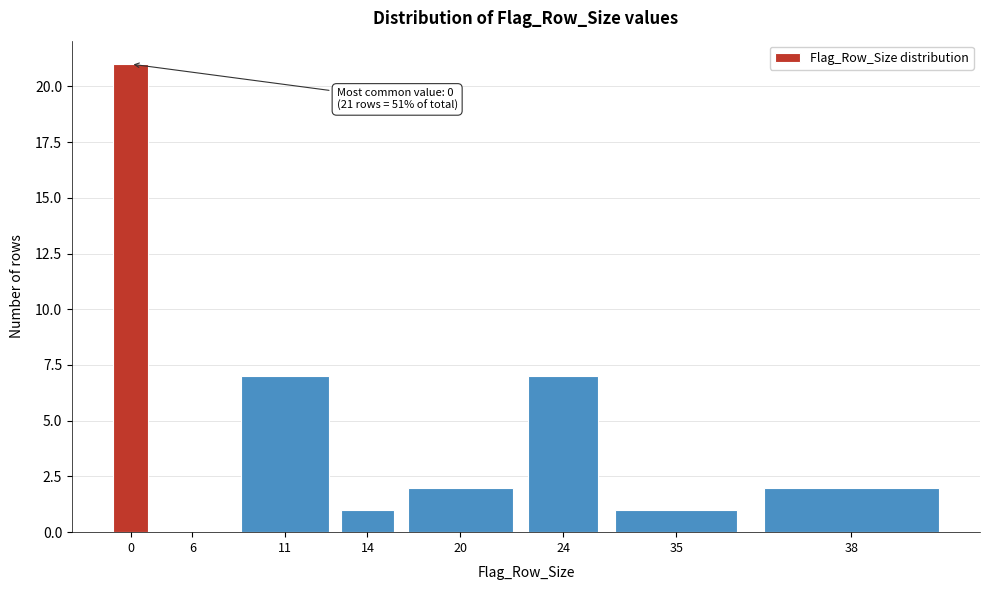

Reading left to right, what are all the values shown in this chart?

0=21	6=0	11=7	14=1	20=2	24=7	35=1	38=2